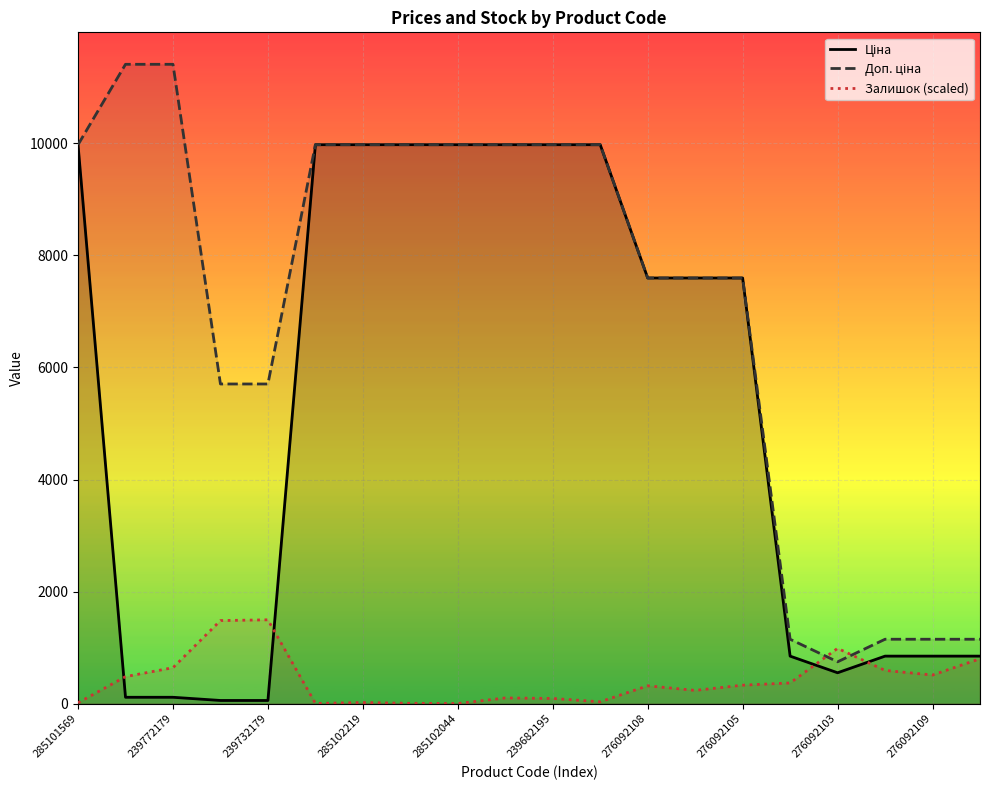

How many data points in Ціна are above 7596?

11